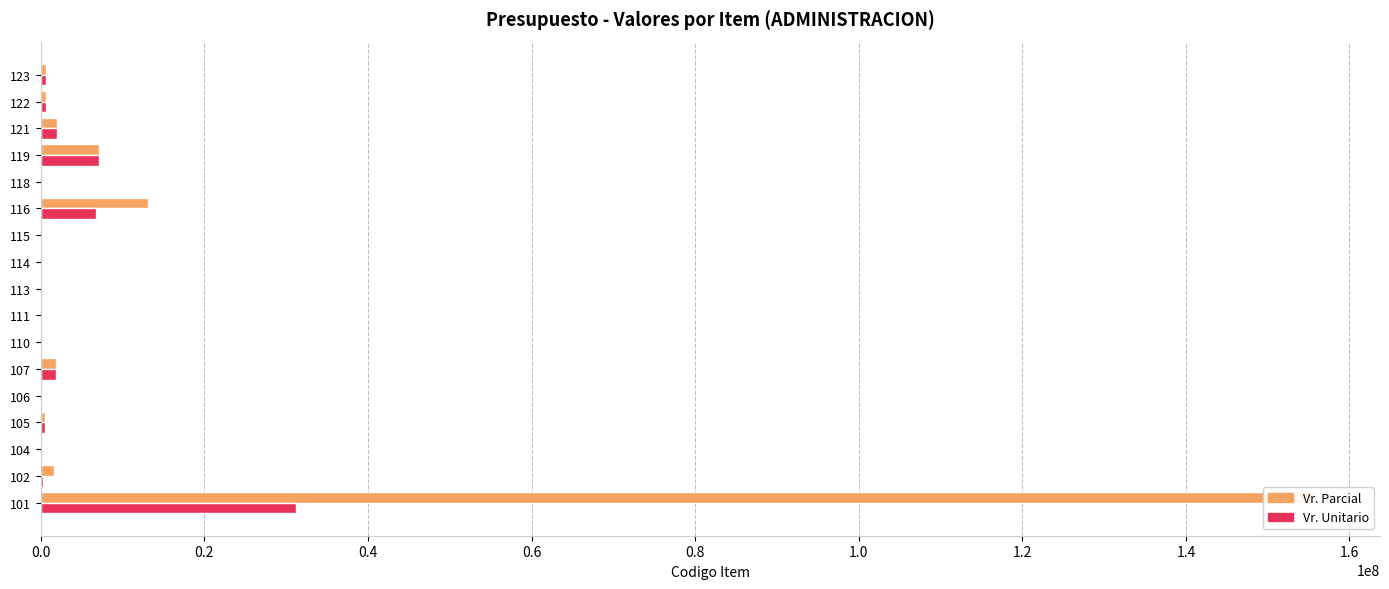

The Vr. Parcial series shows 1049890.6 at 123. True or false?

False